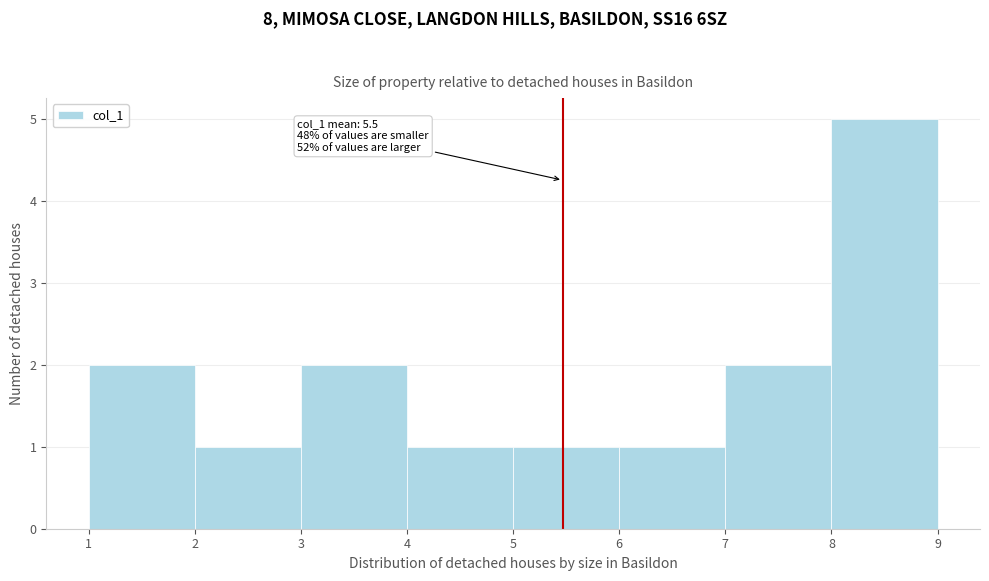

Which range on the x-axis has the tallest bar?

8 to 9